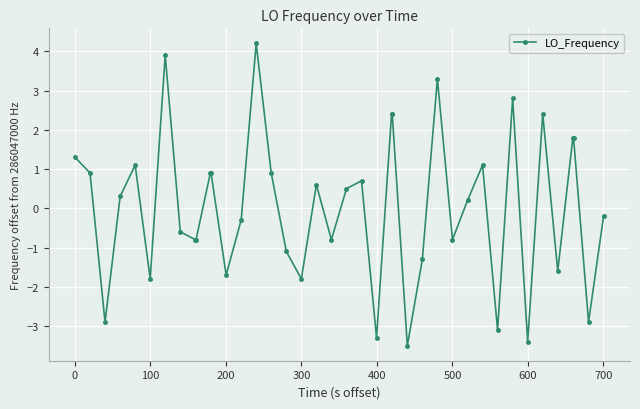

True or false: there are more than 2 points higher than both neighbors.

True